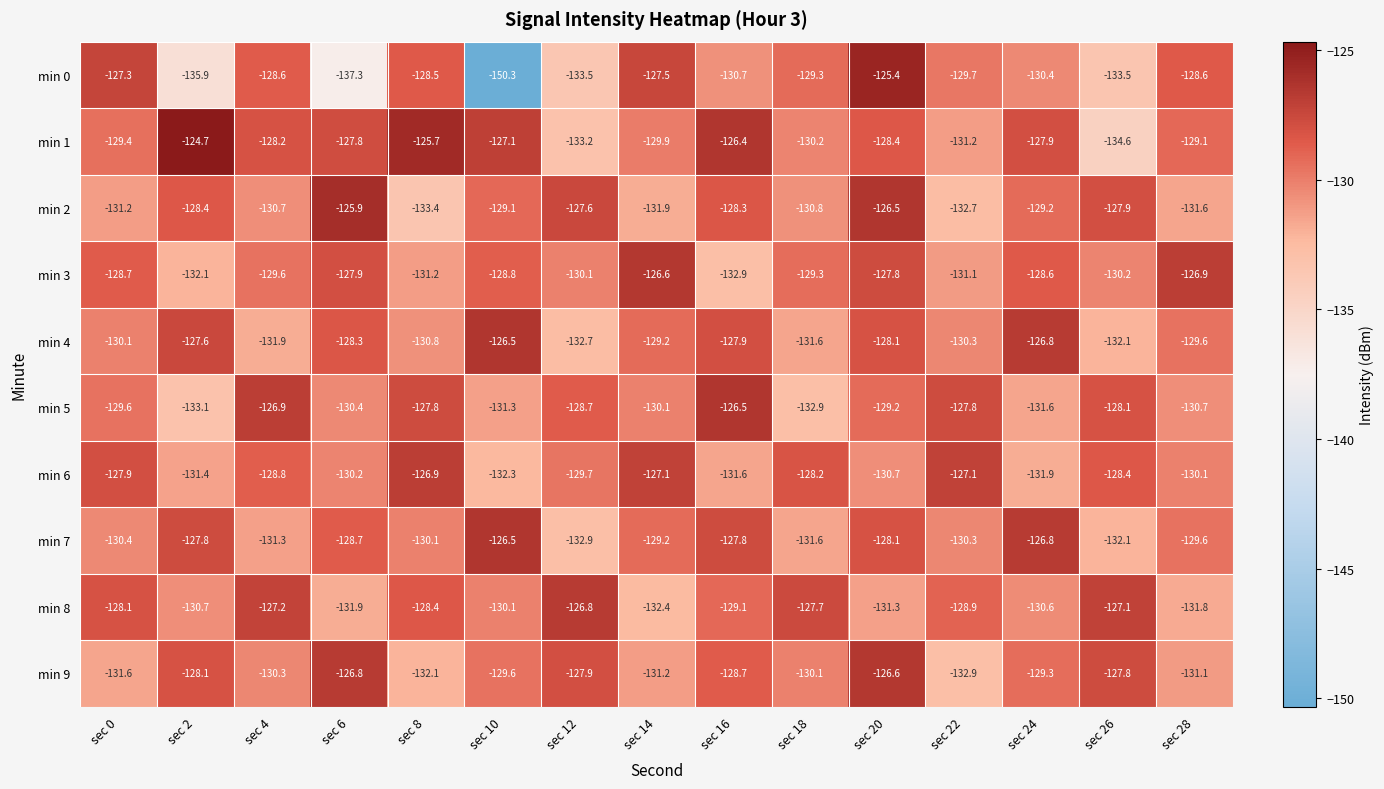

The min 4 series shows -30.3 at sec 14. True or false?

False